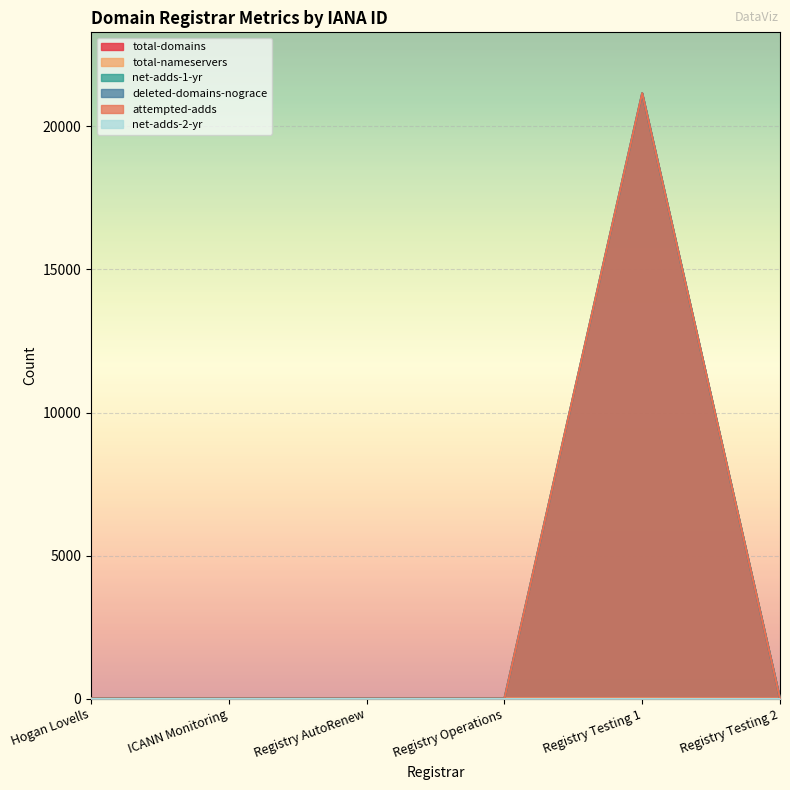

What is the total value across all series at Registry Testing 1?

63483